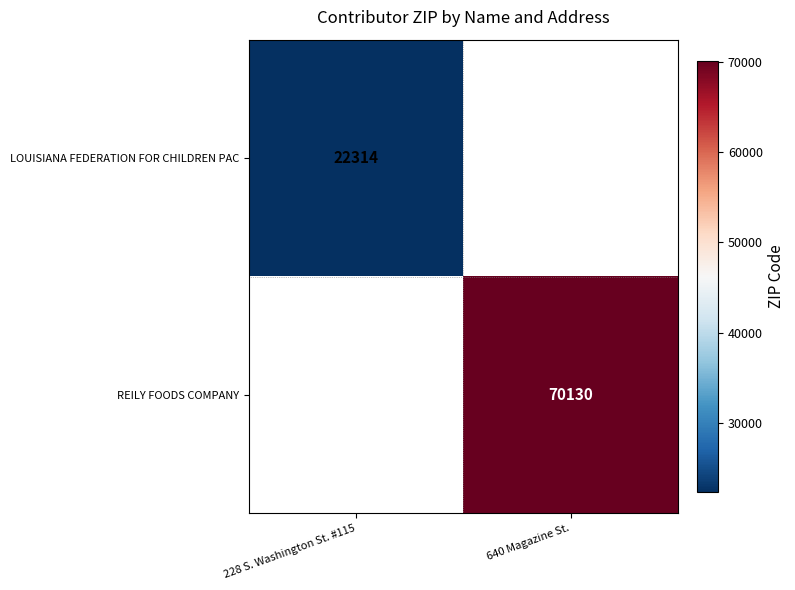

Is the value of LOUISIANA FEDERATION FOR CHILDREN PAC at 228 S. Washington St. #115 greater than the value of REILY FOODS COMPANY at 640 Magazine St.?

No